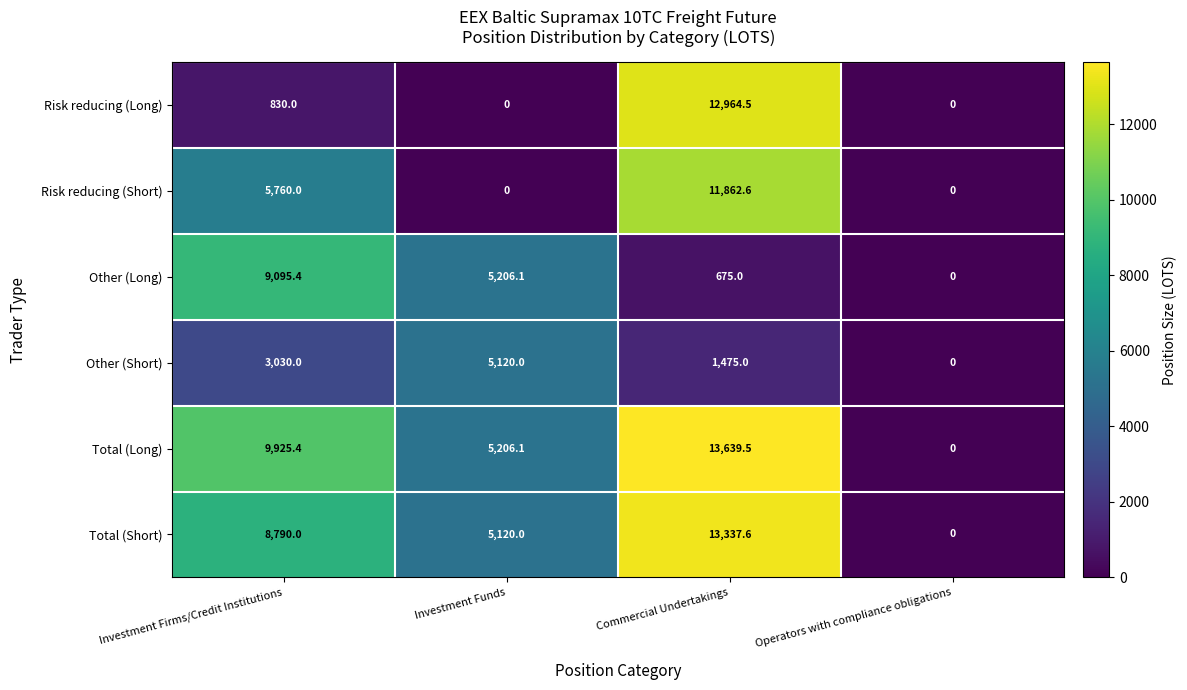

Which series has the largest range (max minus min)?

Total (Long)